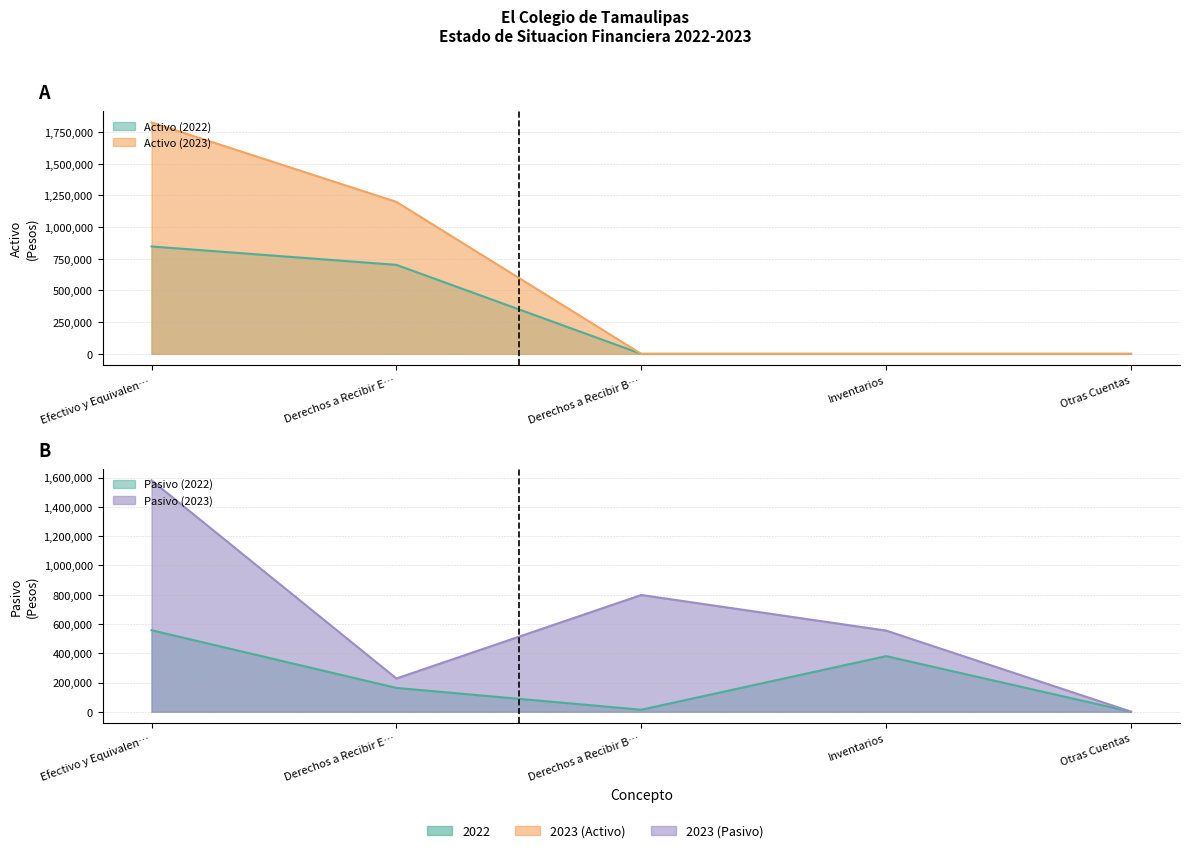

What is the sum of the Pasivo (2022) values at Otras Cuentas and Derechos a Recibir E…?

163178